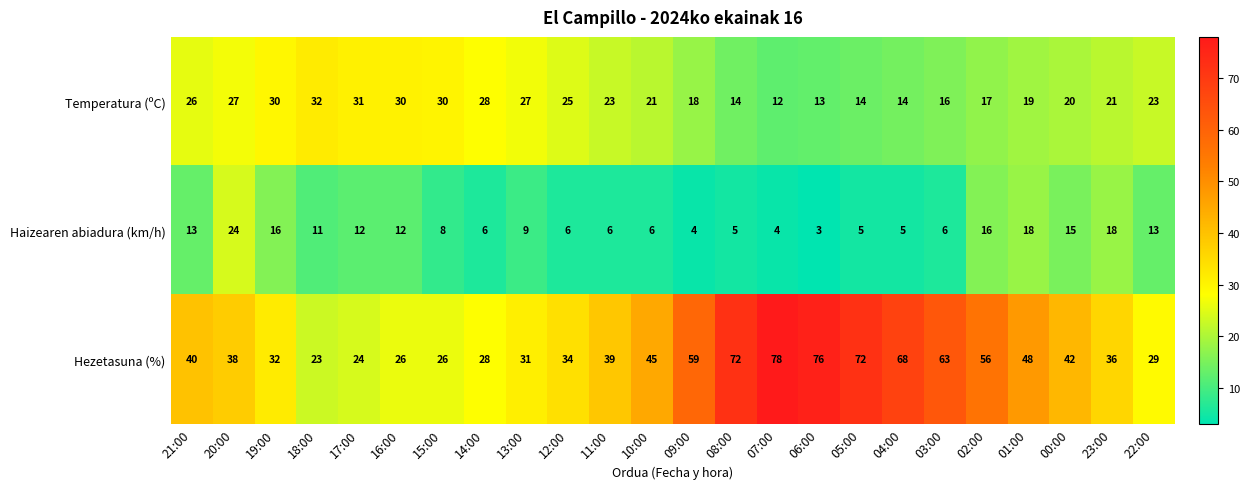

List the series in order of their overall mean, highest first.

Hezetasuna (%), Temperatura (ºC), Haizearen abiadura (km/h)